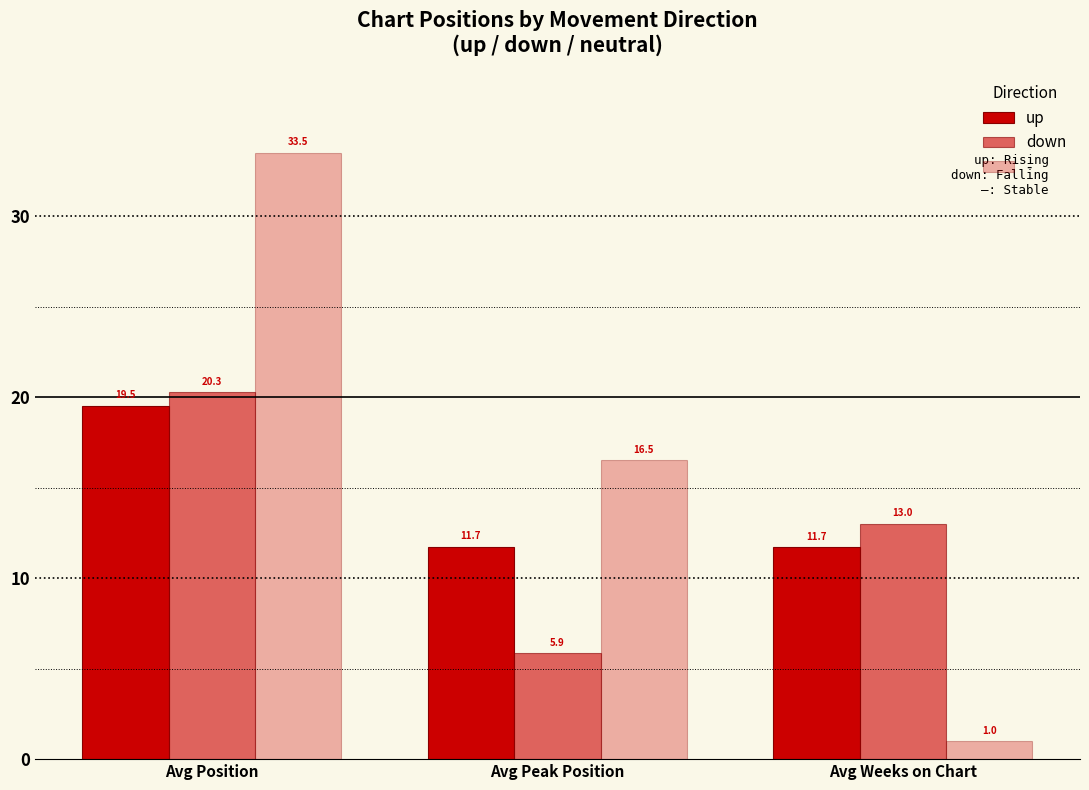

How many data points does each series have?

3